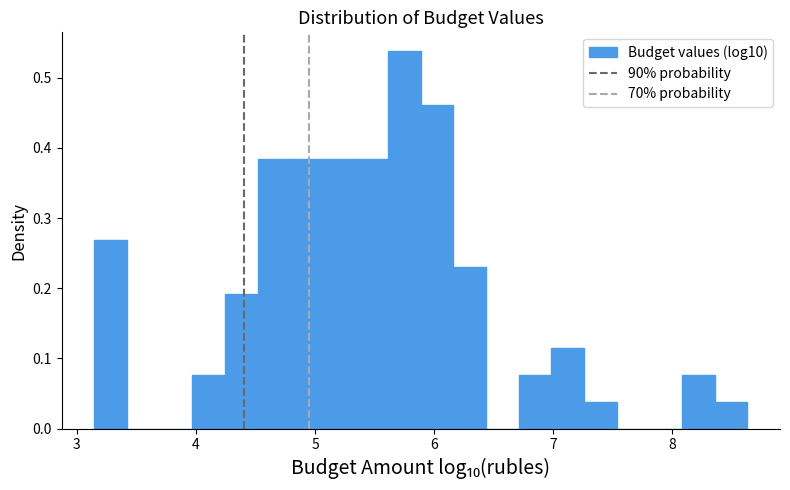

Read against the x-axis, roughly where is the centre of the tallest bar?

5.8